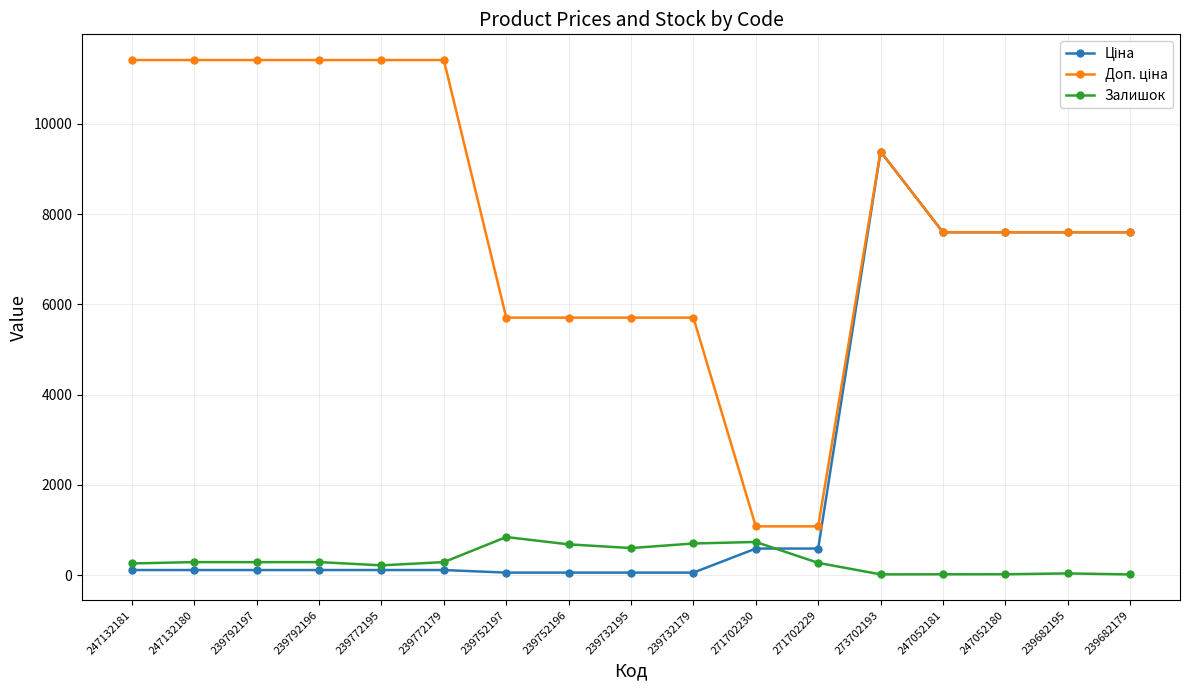

At which category is the sum across all series the highest?

273702193